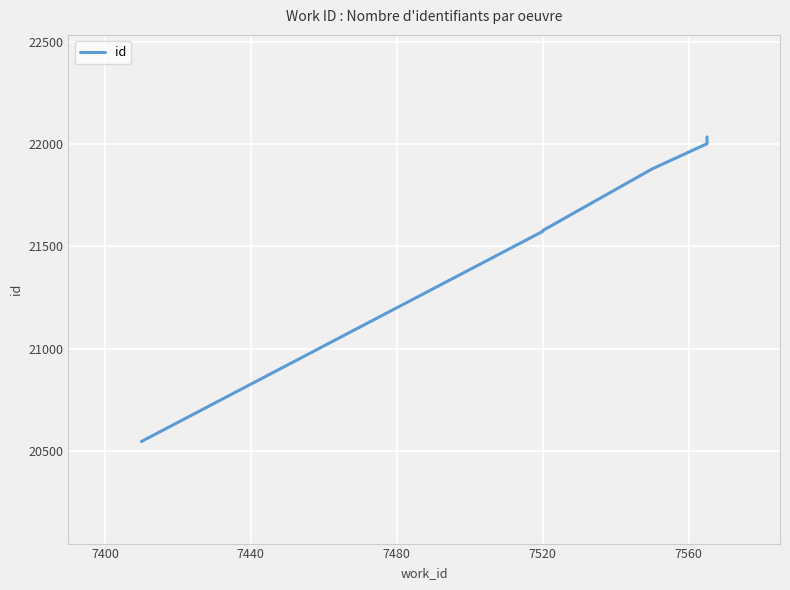

True or false: there are more than 1 points higher than both neighbors.

False